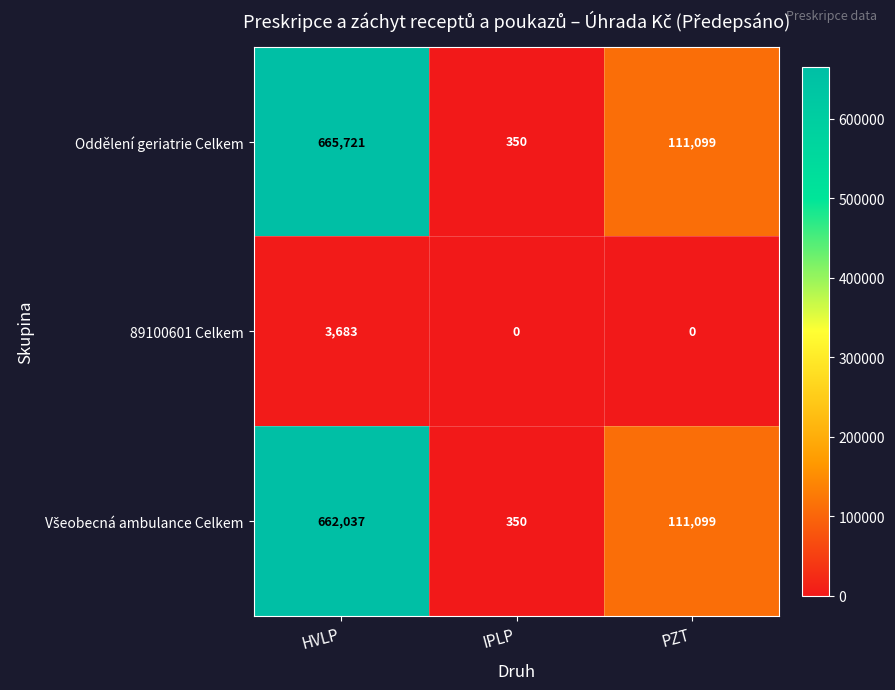

What is the difference between the maximum and minimum values in the 89100601 Celkem series?

3683